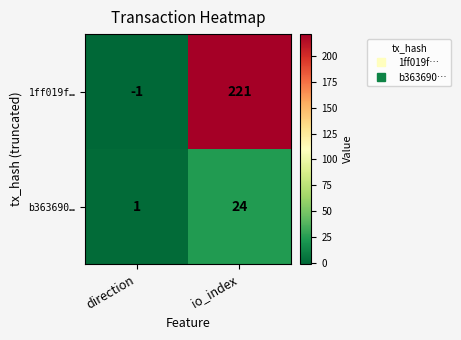

The value of b363690… at io_index is 24. True or false?

True